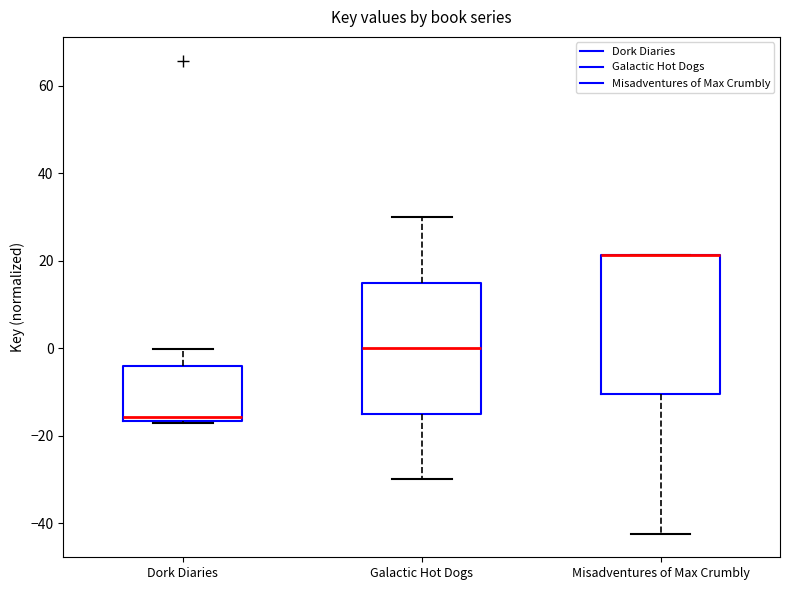

Reading left to right, read every box against the y-axis: the position of its median line, the range the box covers, and the ends of its whiskers. The values are not printed on the chart, so give them approximately, as read against the axis.

Dork Diaries: median -16 (just above the box's lower edge), box -16 to -4, whiskers -18 to 0
Galactic Hot Dogs: median 0, box -14 to 16, whiskers -30 to 30
Misadventures of Max Crumbly: median 22 (drawn on the box's upper edge), box -10 to 22, whiskers -42 to 22